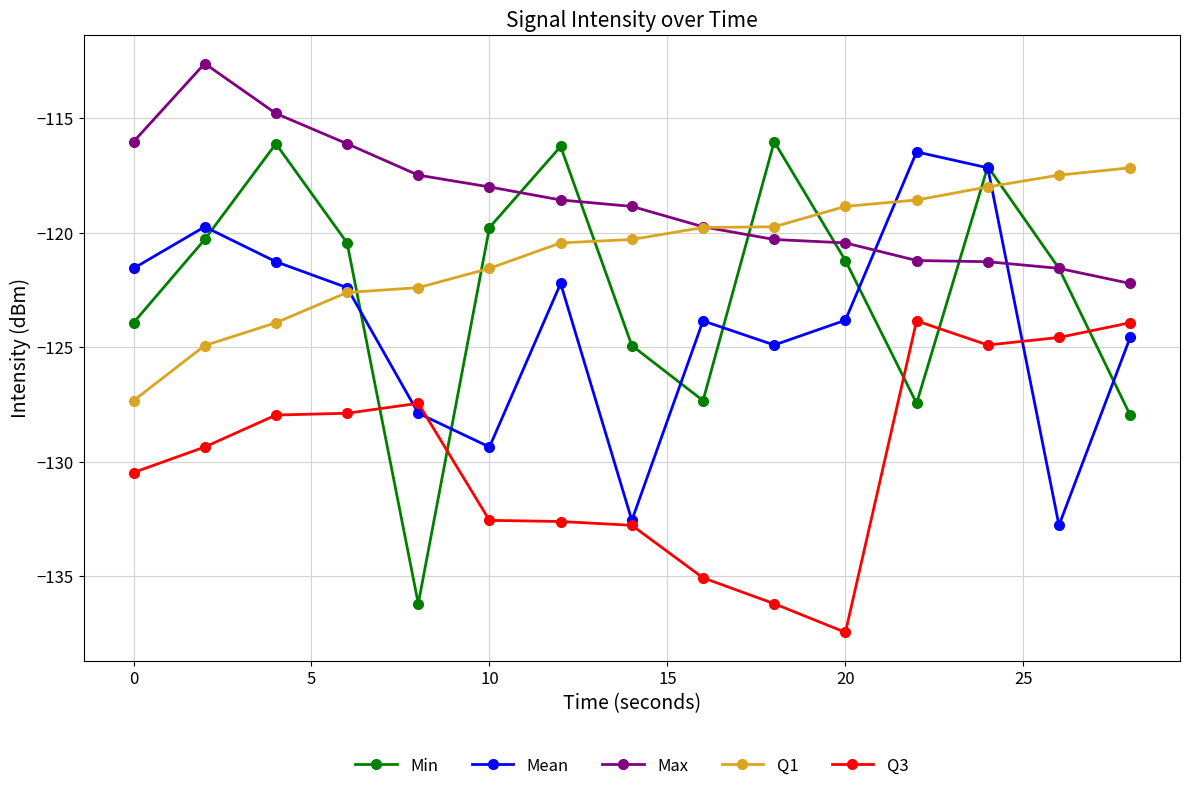

Which series has the largest range (max minus min)?

Min